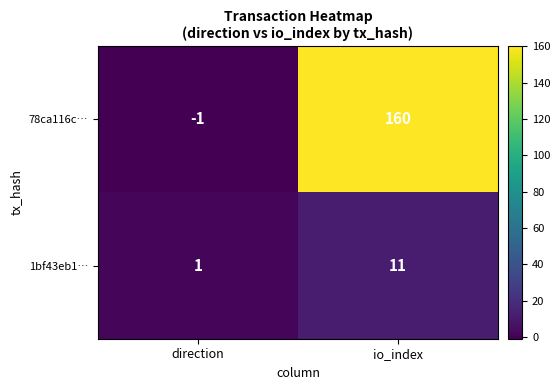

Reading left to right, extract all data points from this chart.

78ca116c…: -1	160
1bf43eb1…: 1	11